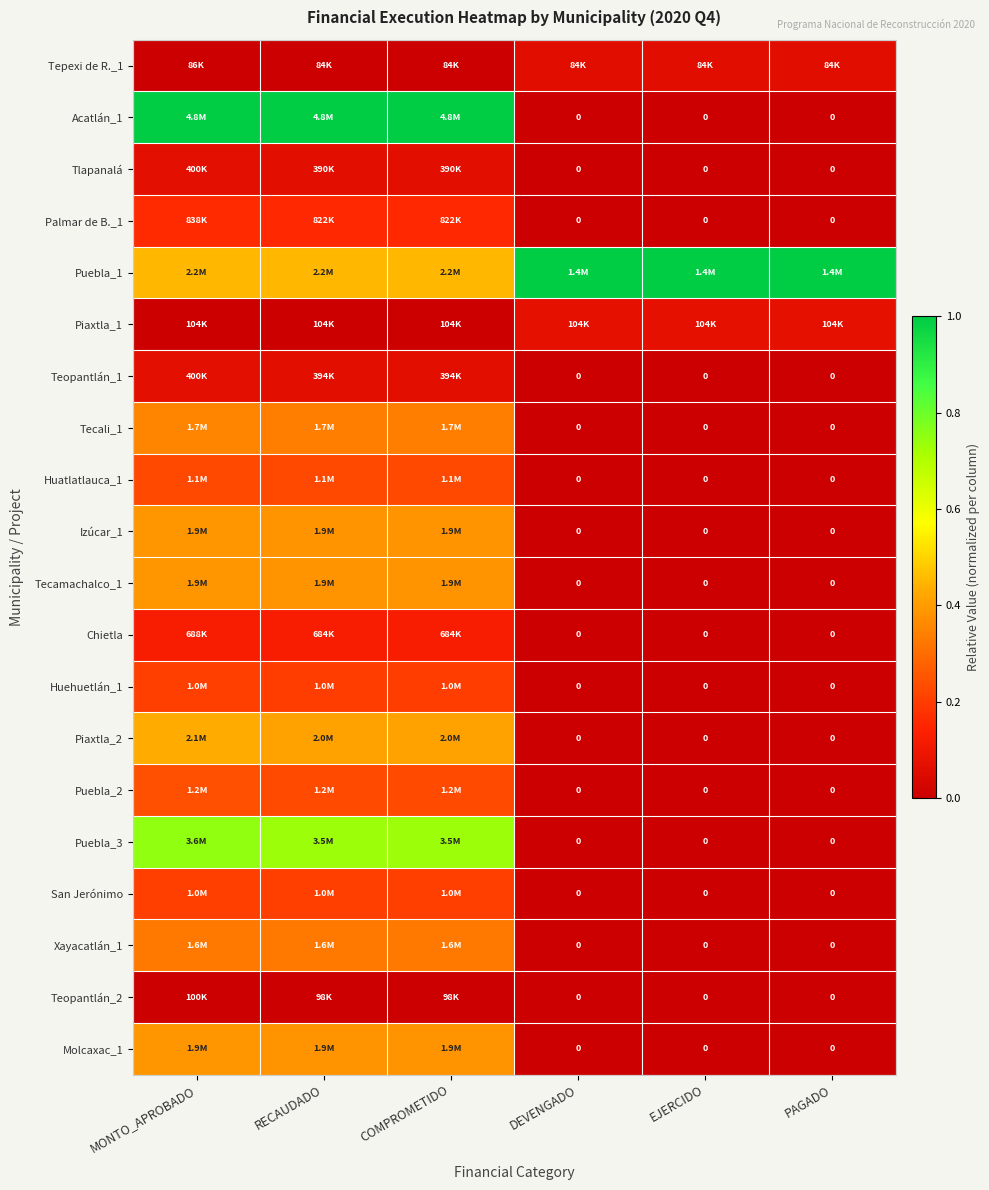

The value of Huatlatlauca_1 at EJERCIDO is 0.1. True or false?

False